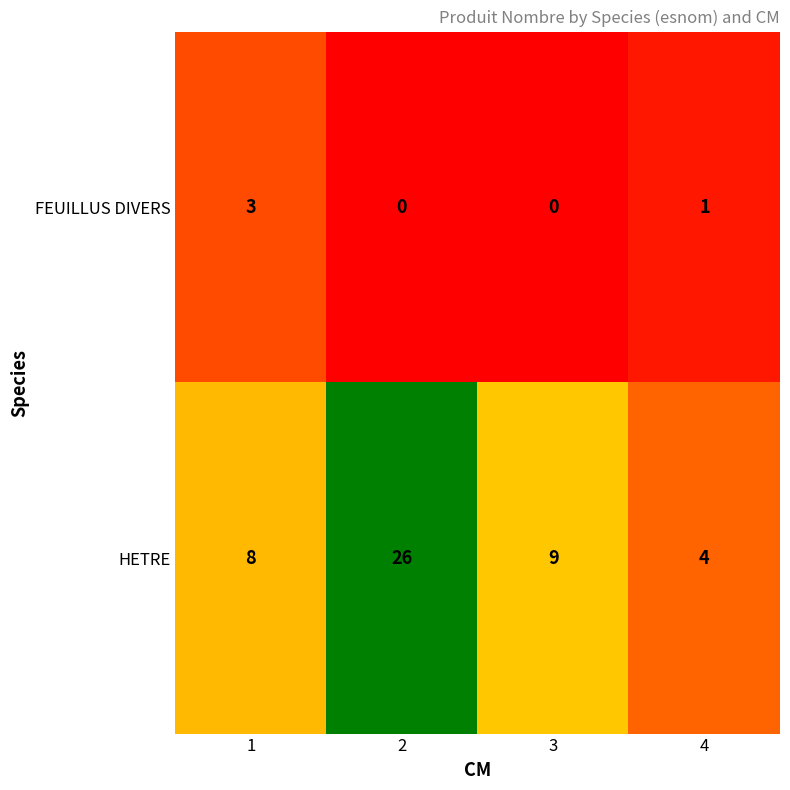

What is the lowest value of the HETRE series?

4